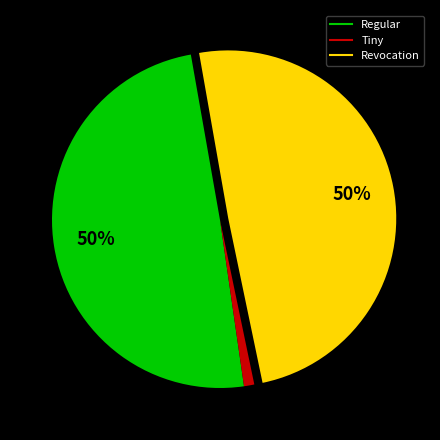

Is there any slice that represents more than half of the pie?

No